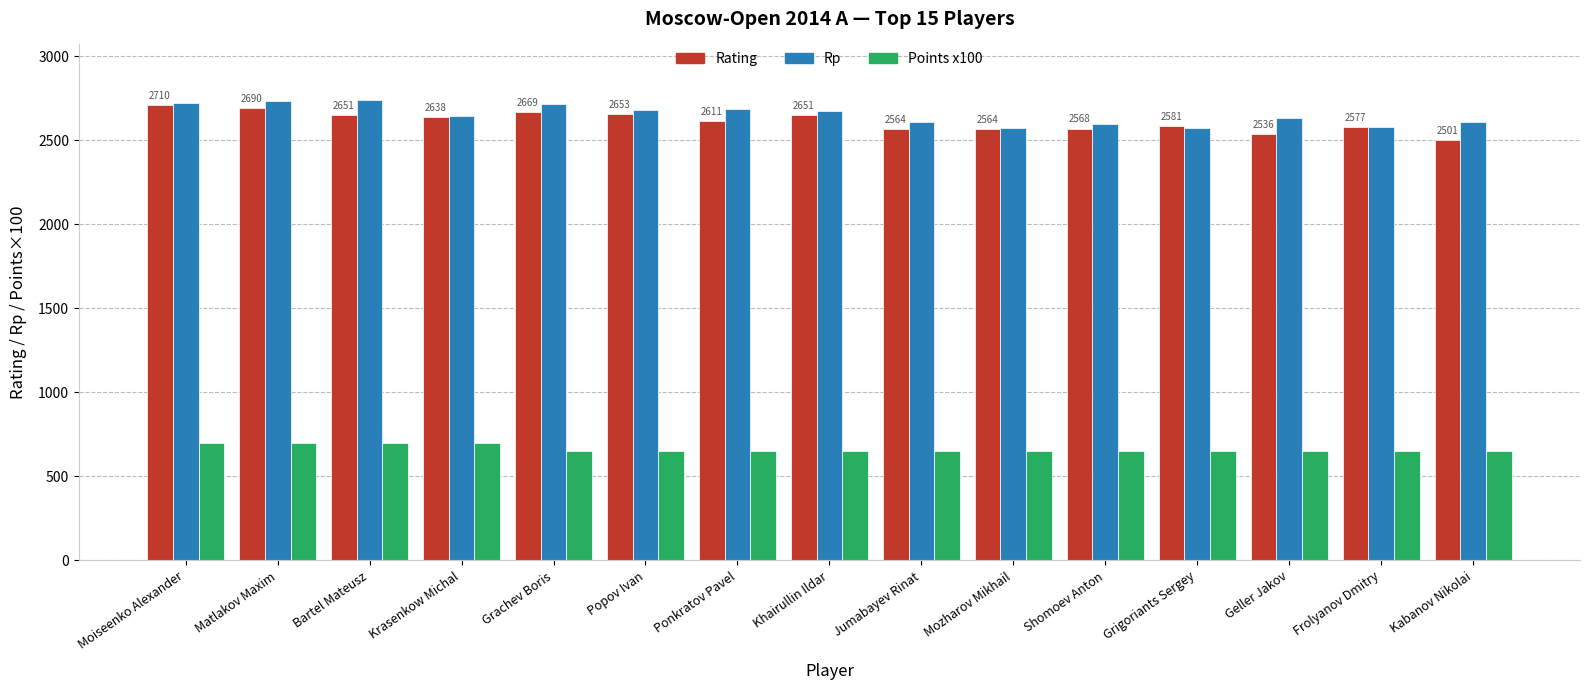

What is the difference between the maximum and second lowest values in the Points x100 series?

50